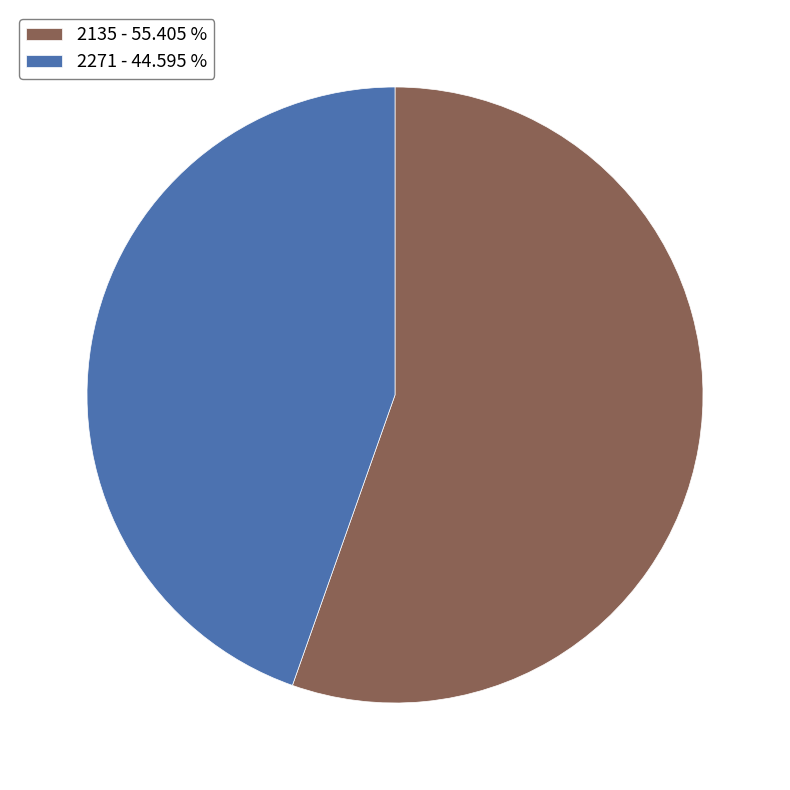

Combined, do 2135 - 55.405 % and 2271 - 44.595 % account for over 50%?

Yes